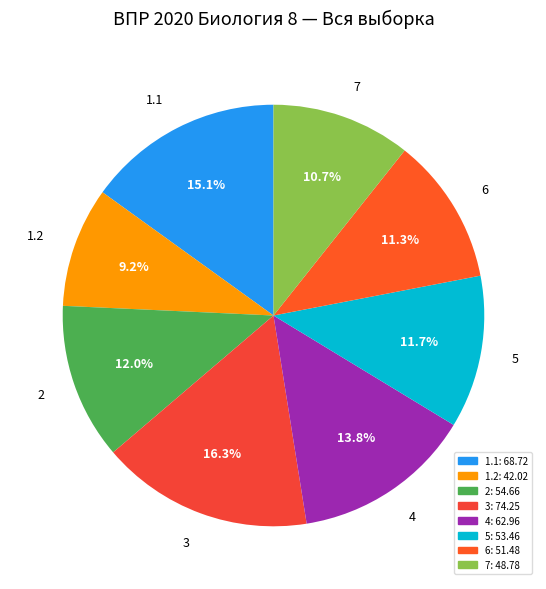

What is the total percentage of 5 and 7?

22.4%